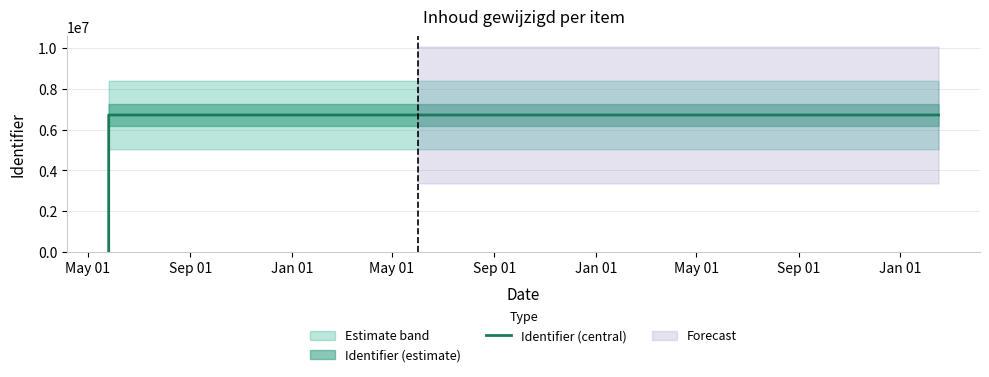

Approximately how many times larger is the value at Jan 01 compared to Sep 01?

1.0